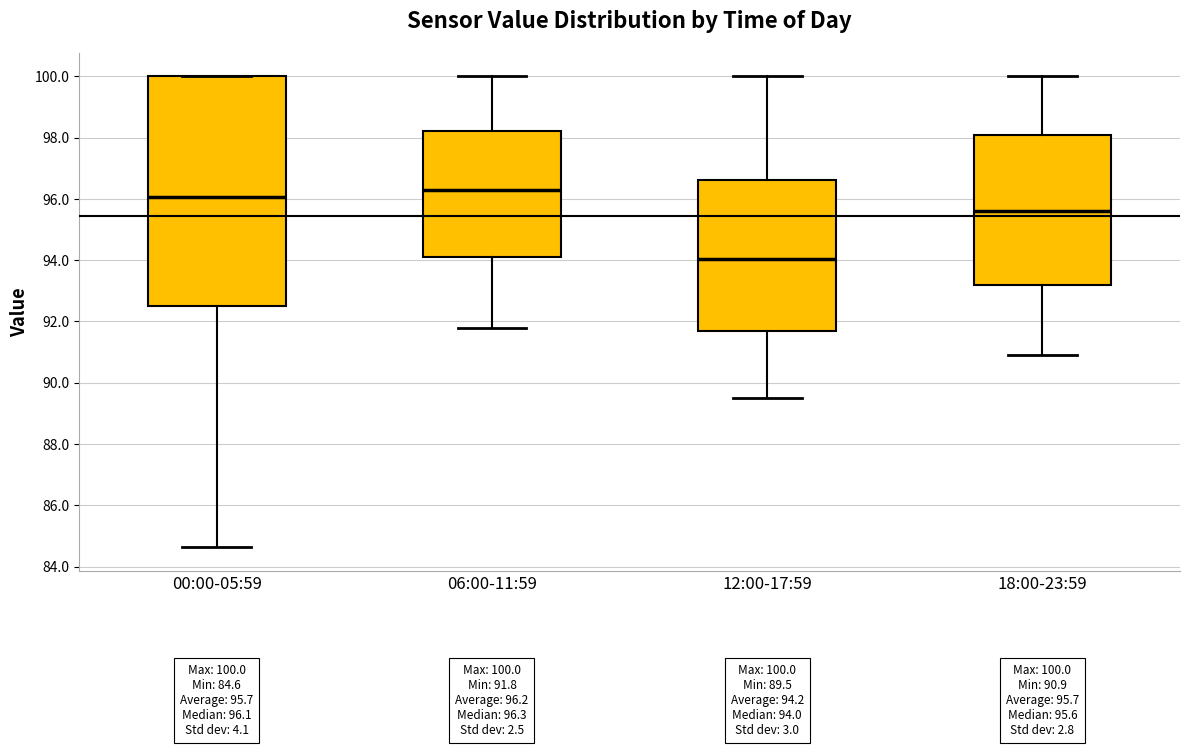

Which box is the tallest, from its lower edge to its upper edge?

00:00-05:59